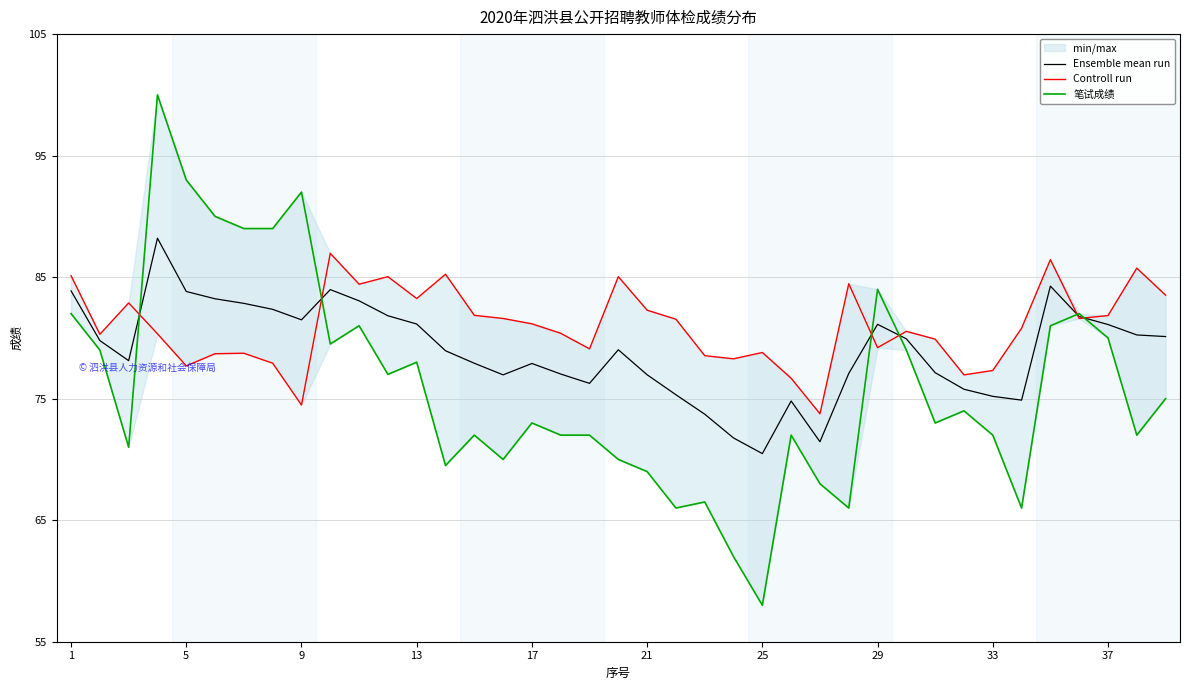

Which series has the largest range (max minus min)?

笔试成绩